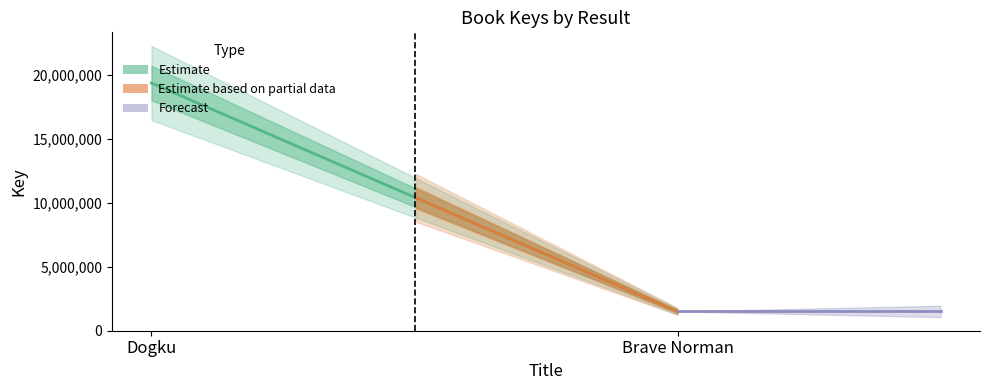

What is the approximate value at Dogku, to the nearest 10?

19341320